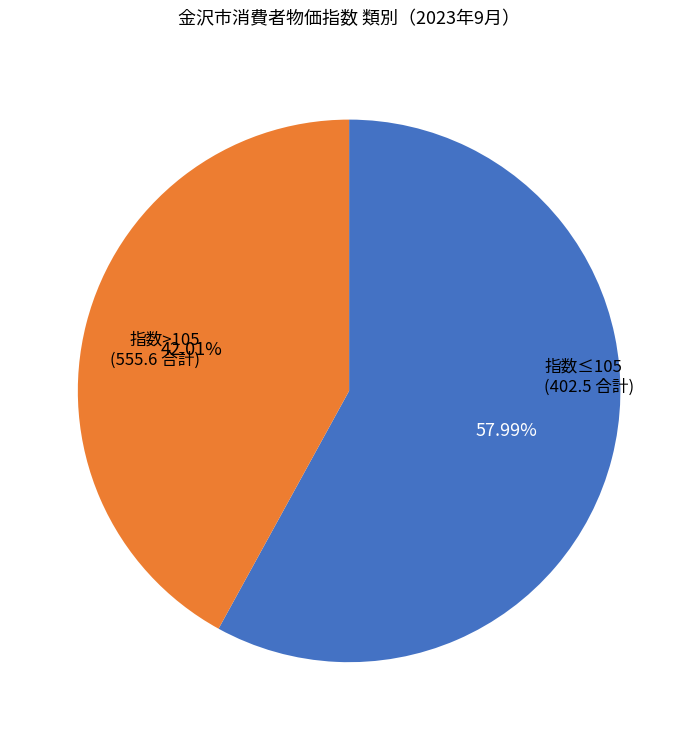

How many slices are in this pie chart?

2